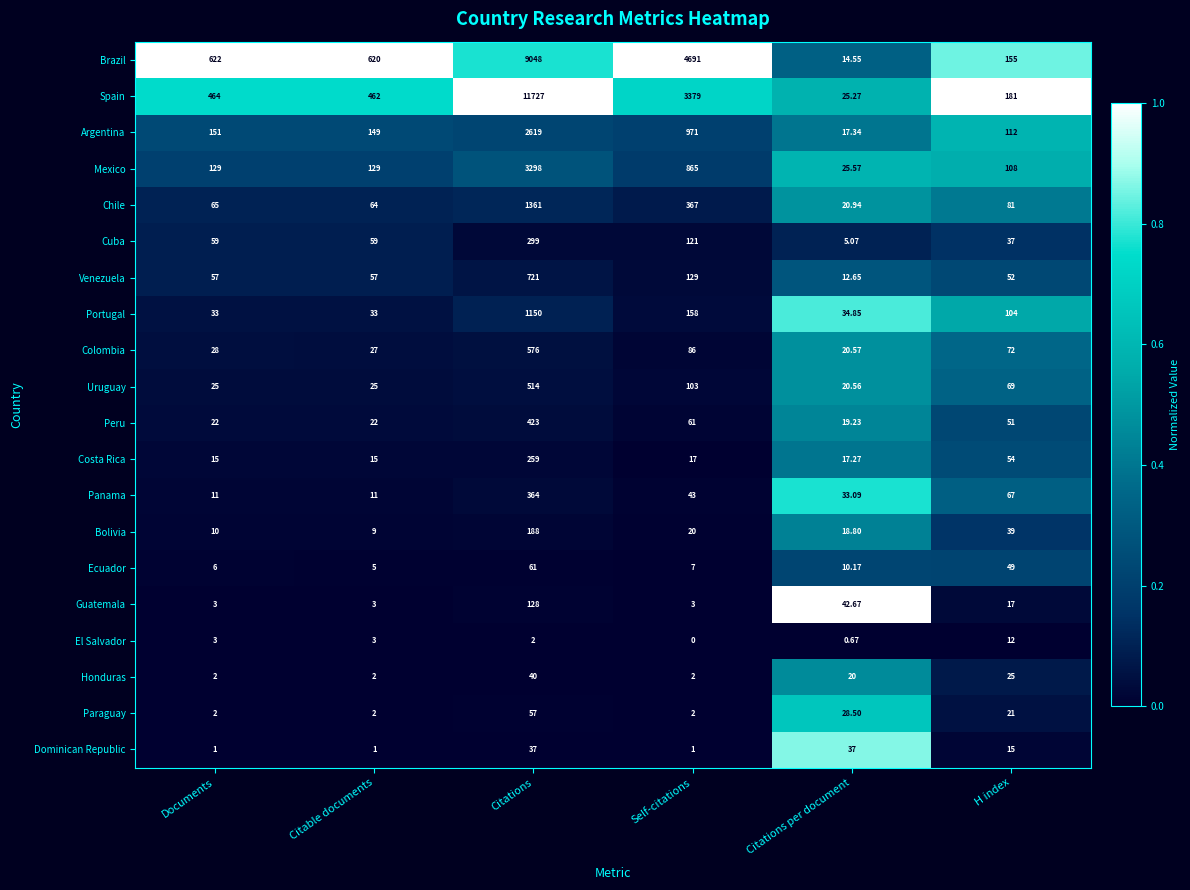

Which label corresponds to the smallest value in the chart?

Self-citations